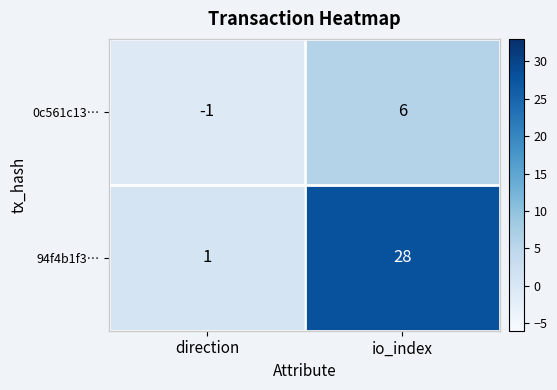

Reading right to left, what are all the values shown in this chart?

0c561c13…: io_index=6	direction=-1
94f4b1f3…: io_index=28	direction=1